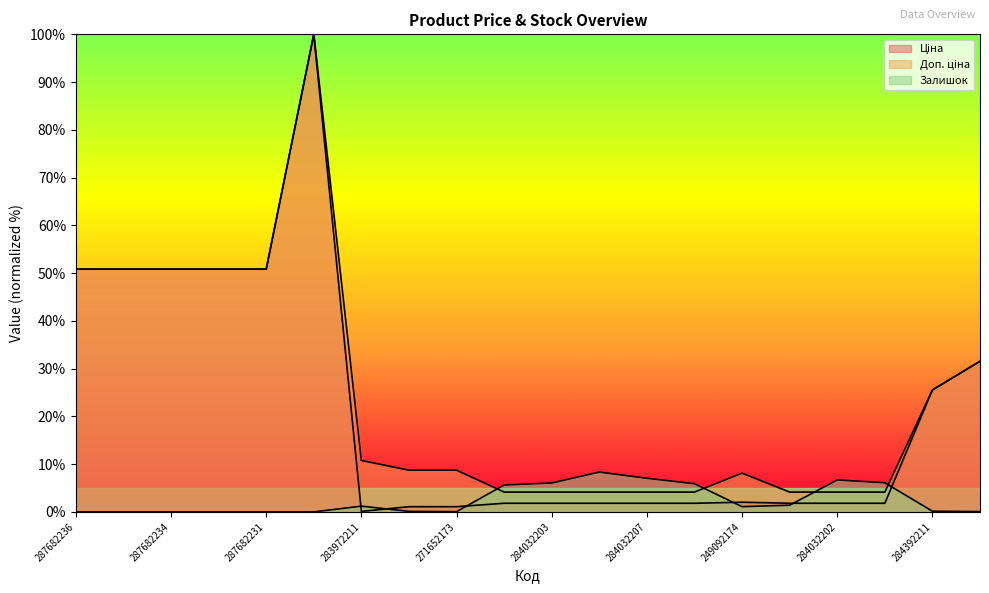

What is the average value of the Залишок series?

2.5